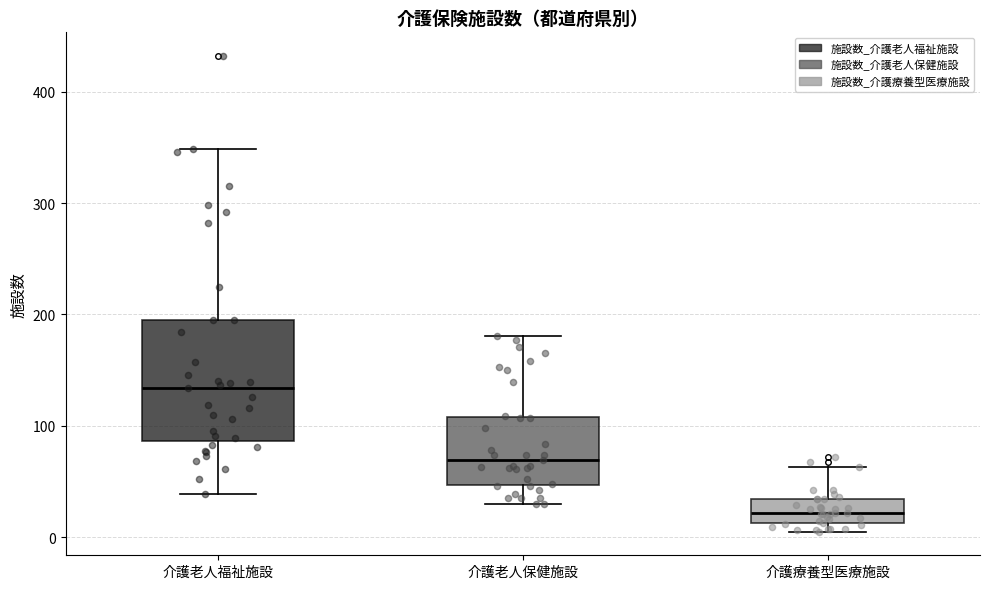

Which box has the highest median line?

介護老人福祉施設